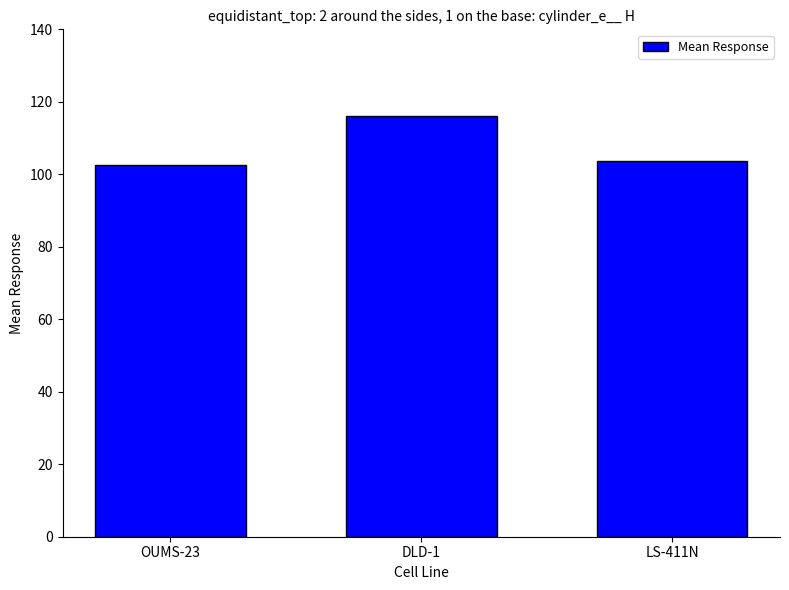

Does the chart contain any negative values?

No